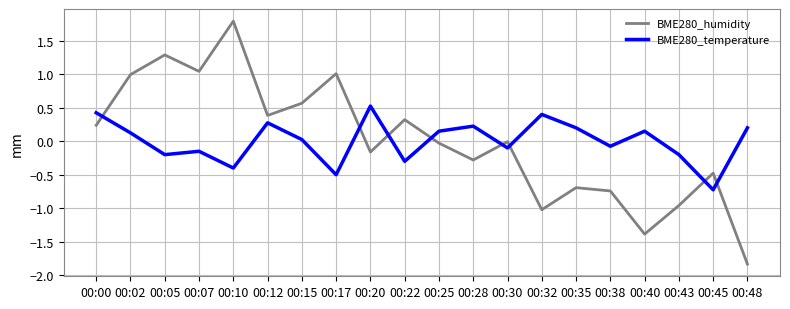

At which label does BME280_humidity reach its peak?

00:10